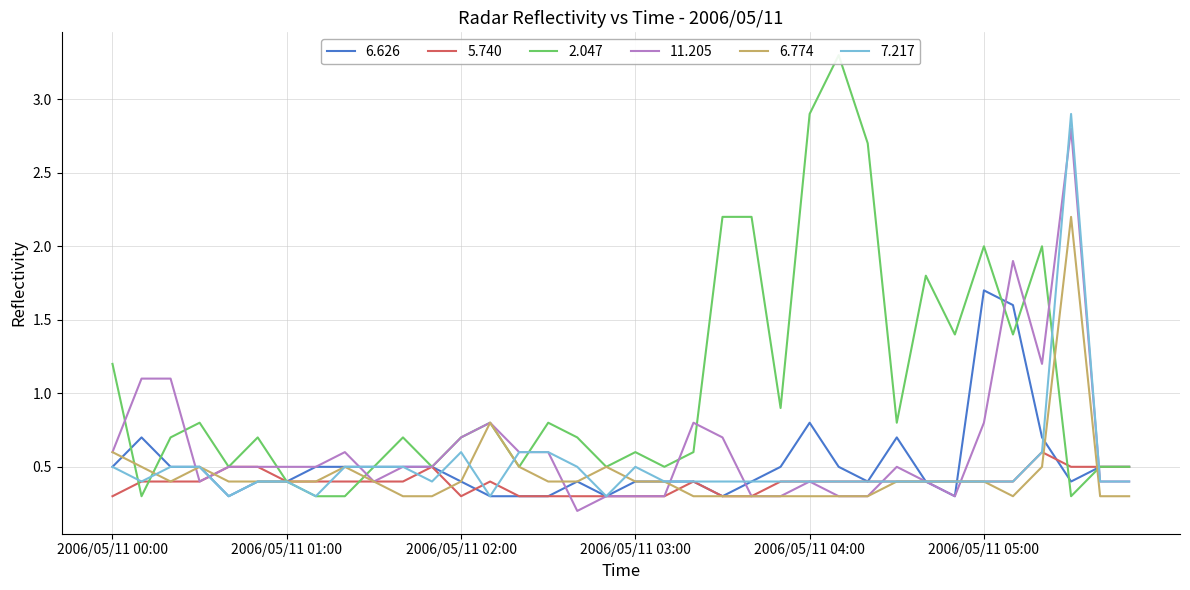

How many lines are shown in the chart?

6